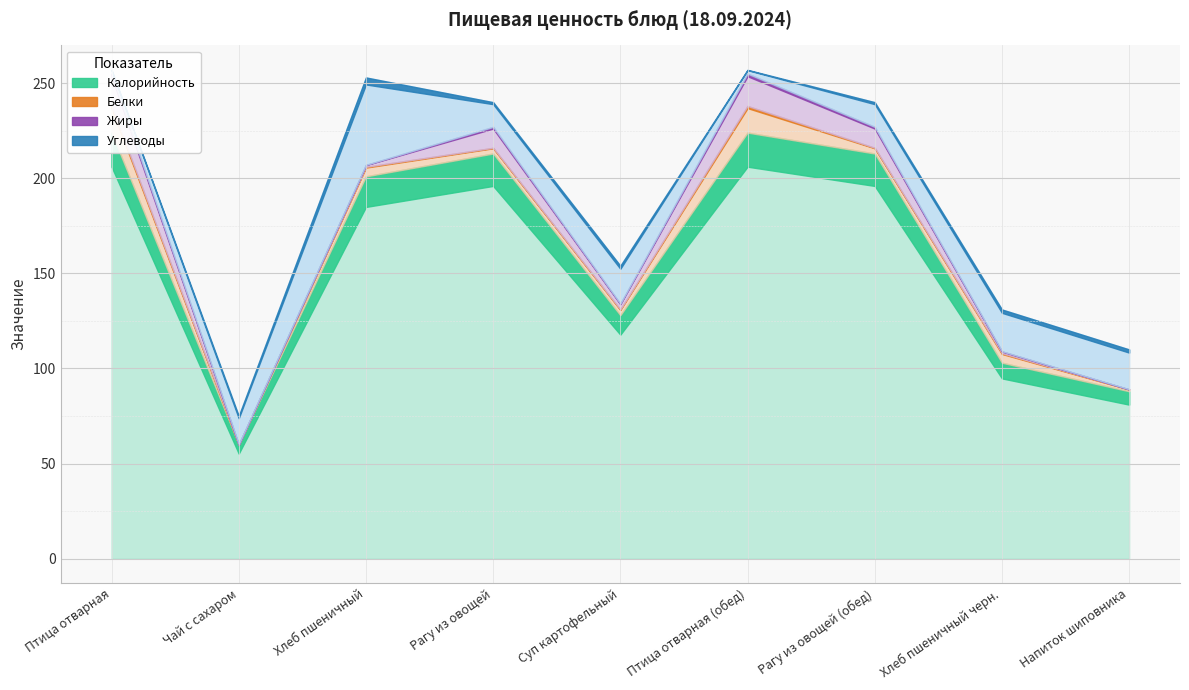

Reading left to right, list all the values displayed in this chart.

Калорийность: Птица отварная=224	Чай с сахаром=60	Хлеб пшеничный=201	Рагу из овощей=213	Суп картофельный=128	Птица отварная (обед)=224	Рагу из овощей (обед)=213	Хлеб пшеничный черн.=103	Напиток шиповника=88
Белки: Птица отварная=14	Чай с сахаром=0	Хлеб пшеничный=5	Рагу из овощей=3	Суп картофельный=3	Птица отварная (обед)=14	Рагу из овощей (обед)=3	Хлеб пшеничный черн.=5	Напиток шиповника=1
Жиры: Птица отварная=17	Чай с сахаром=0	Хлеб пшеничный=1	Рагу из овощей=11	Суп картофельный=3	Птица отварная (обед)=17	Рагу из овощей (обед)=11	Хлеб пшеничный черн.=1	Напиток шиповника=0
Углеводы: Птица отварная=2	Чай с сахаром=15	Хлеб пшеничный=46	Рагу из овощей=13	Суп картофельный=20	Птица отварная (обед)=2	Рагу из овощей (обед)=13	Хлеб пшеничный черн.=22	Напиток шиповника=21